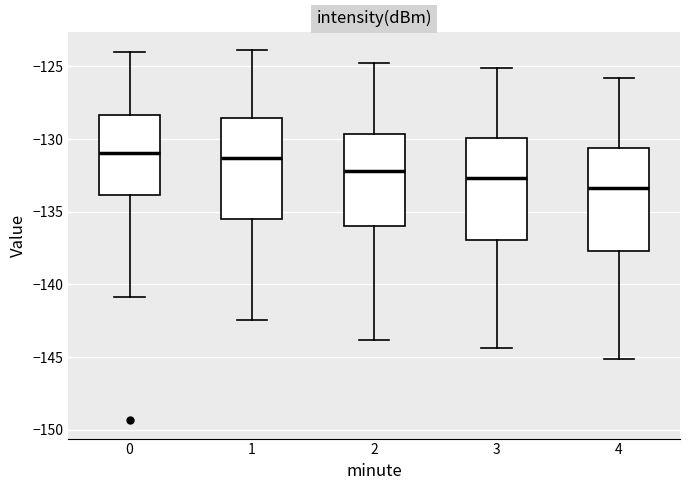

Reading left to right, transcribe this box plot: for each box, give where its median line is, the range the box spans, and where its two whiskers end, as read against the y-axis. The values are not printed on the chart, so give them approximately, as read against the axis.

0: median -131.0, box -134.0 to -128.5, whiskers -141.0 to -124.0
1: median -131.5, box -135.5 to -128.5, whiskers -142.5 to -124.0
2: median -132.0, box -136.0 to -129.5, whiskers -144.0 to -125.0
3: median -132.5, box -137.0 to -130.0, whiskers -144.5 to -125.0
4: median -133.5, box -137.5 to -130.5, whiskers -145.0 to -126.0